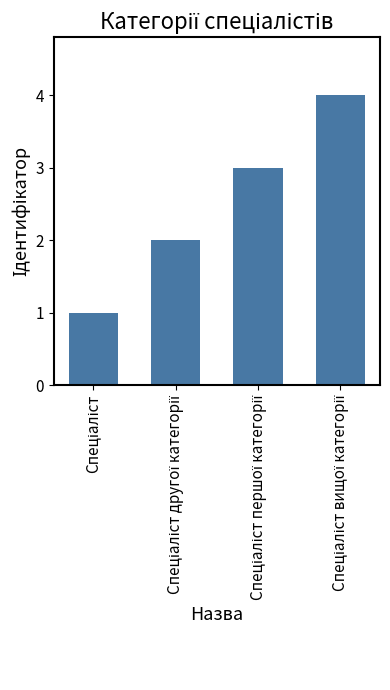

What is the difference between the maximum and minimum values?

3